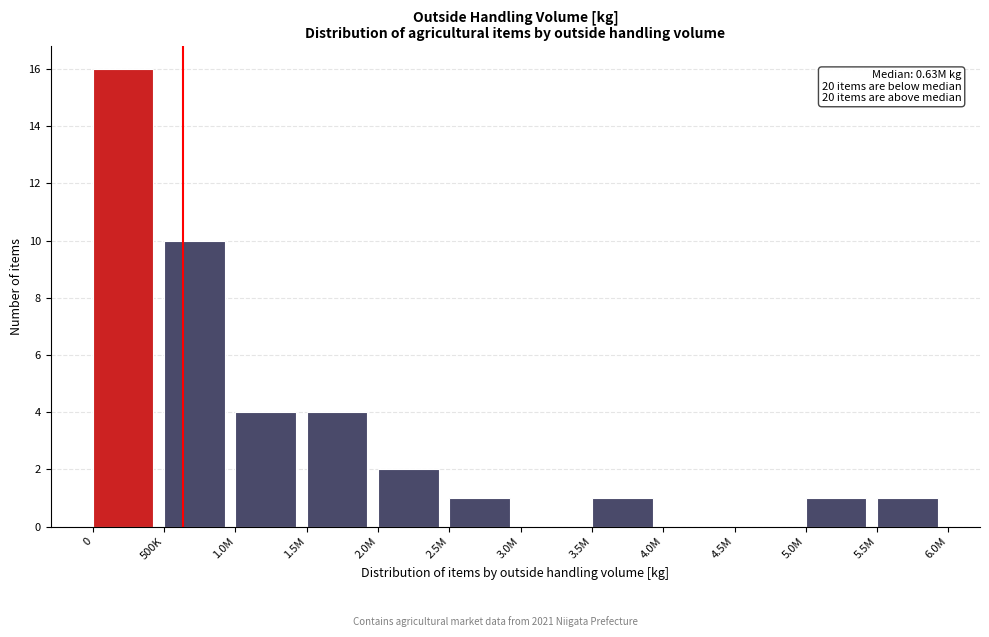

Reading right to left, what are all the values shown in this chart?

5.5M=1	5.0M=1	4.5M=0	4.0M=0	3.5M=1	3.0M=0	2.5M=1	2.0M=2	1.5M=4	1.0M=4	500K=10	0=16